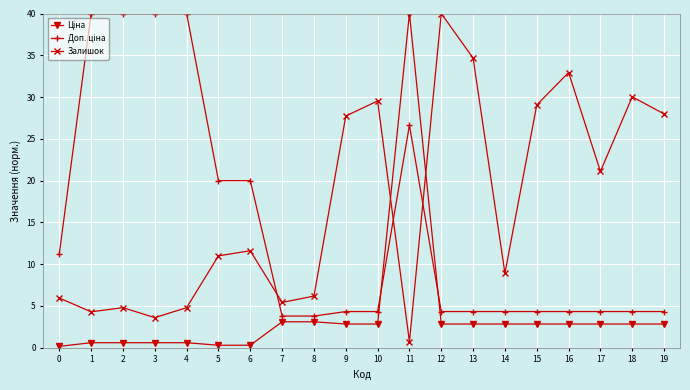

Which category has the highest value in the Залишок series?

12